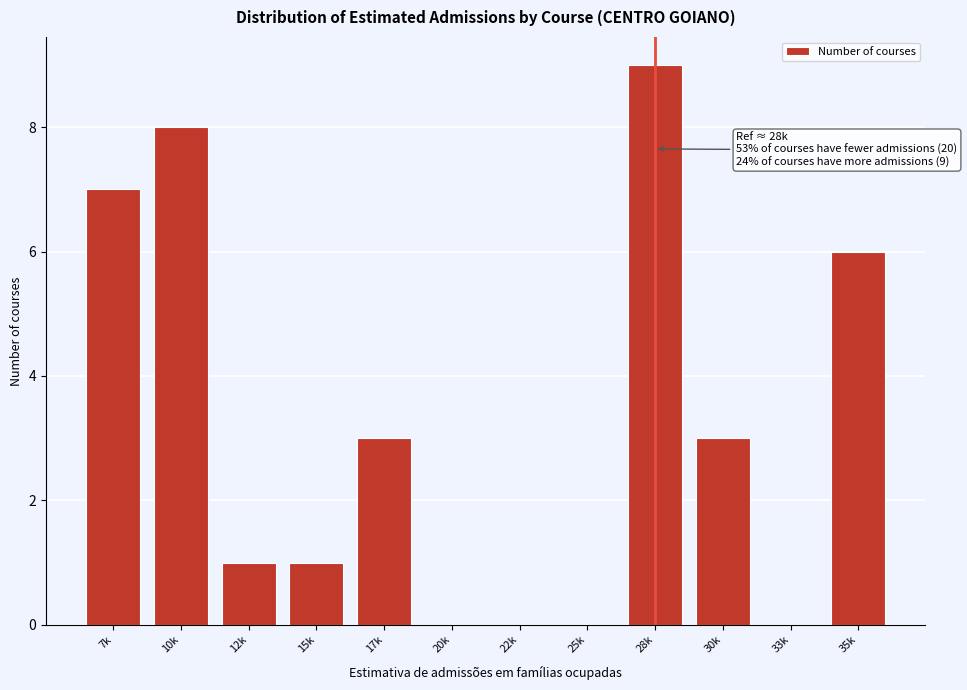

Reading left to right, list all the values displayed in this chart.

7k=7	10k=8	12k=1	15k=1	17k=3	20k=0	22k=0	25k=0	28k=9	30k=3	33k=0	35k=6